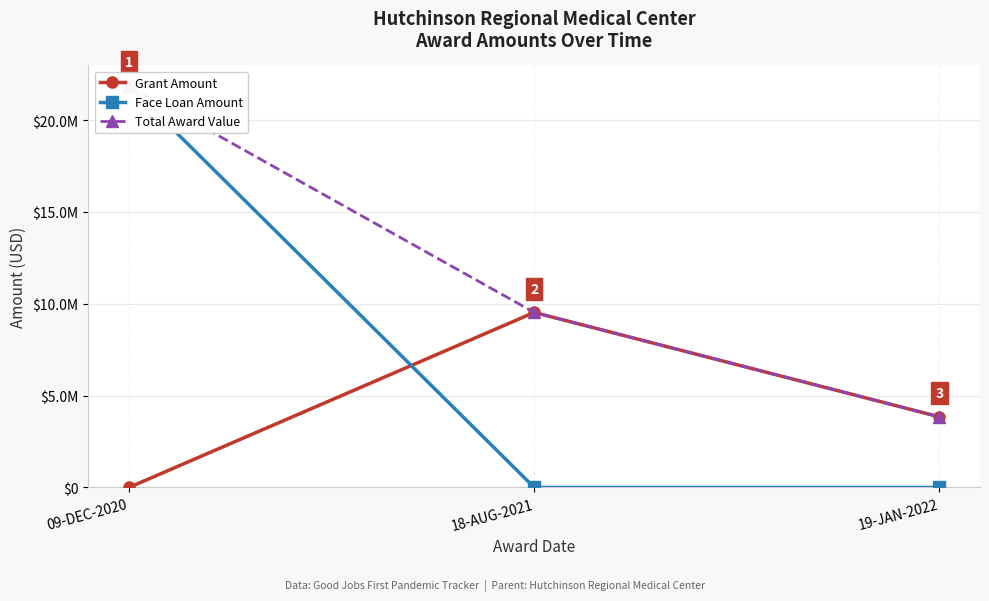

What are all the series names shown in the legend?

Grant Amount, Face Loan Amount, Total Award Value